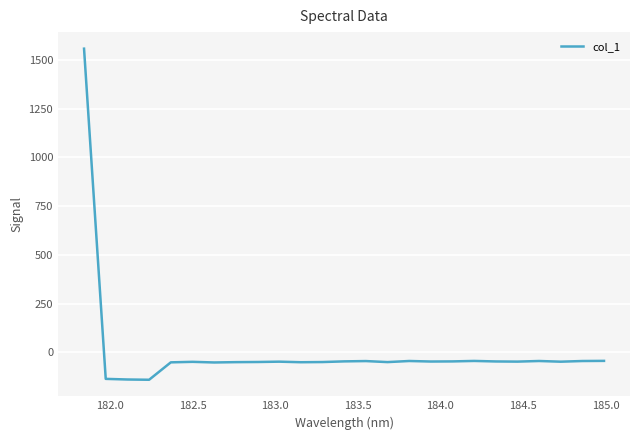

What is the difference between the maximum and minimum values?

1697.7